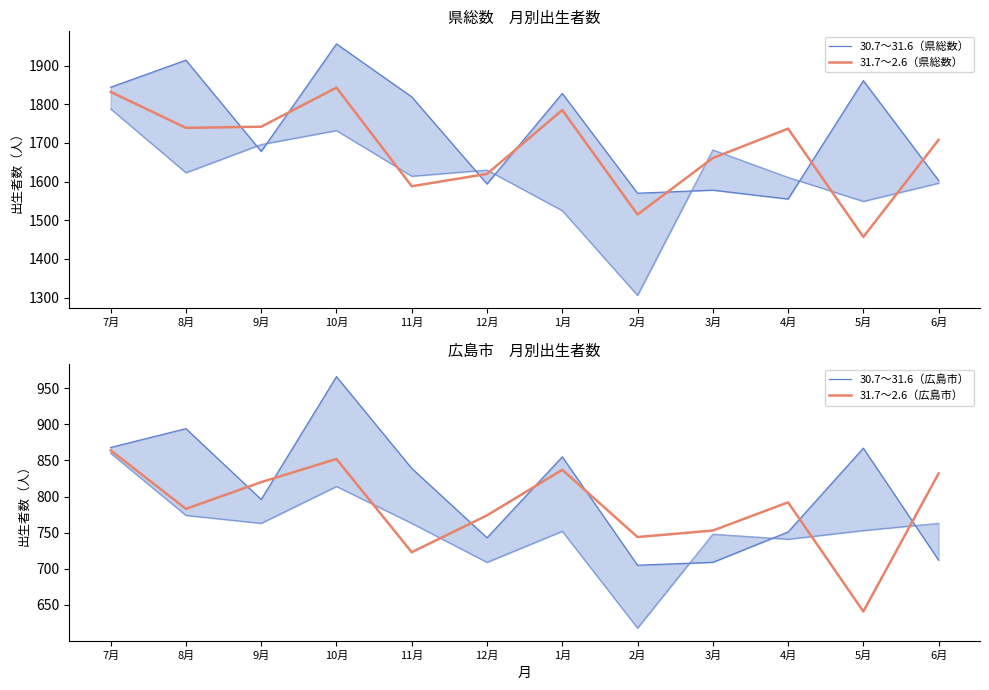

Where is the first local maximum for 31.7～2.6（広島市）?

10月